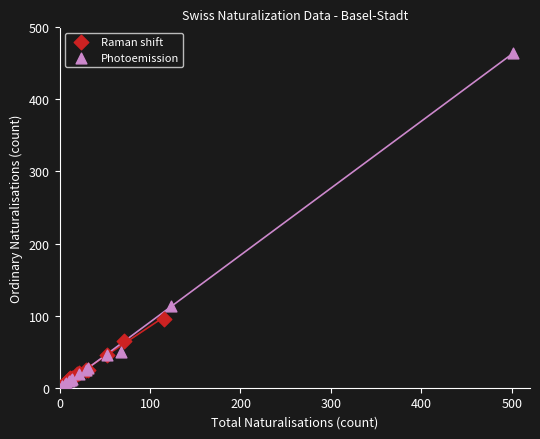

Which series reaches the maximum Y coordinate?

Photoemission